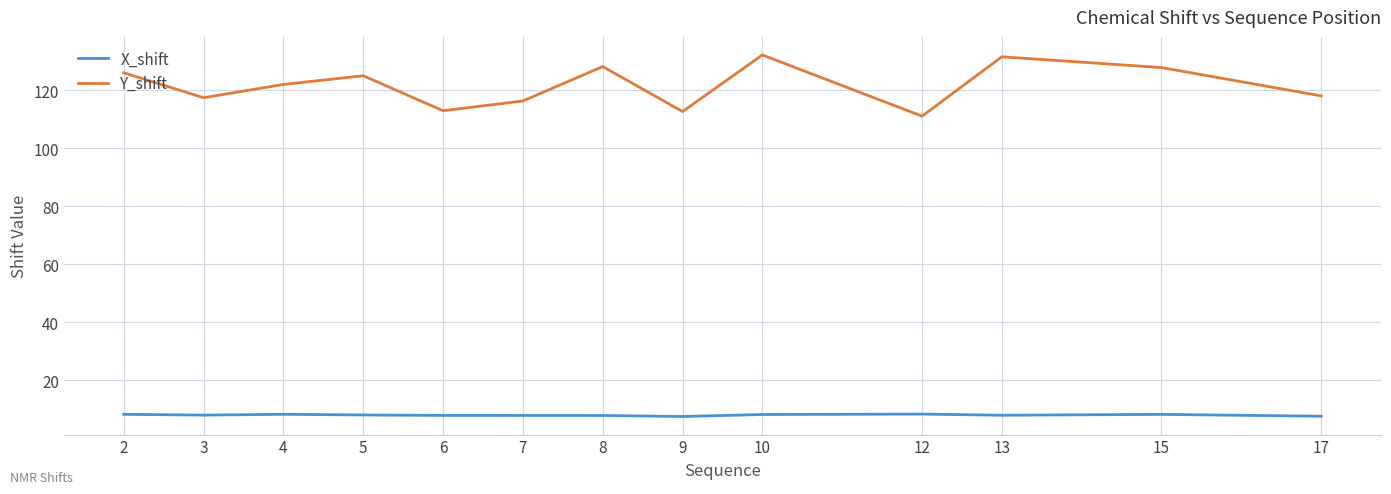

At 15, list the series in order from smallest to largest.

X_shift, Y_shift